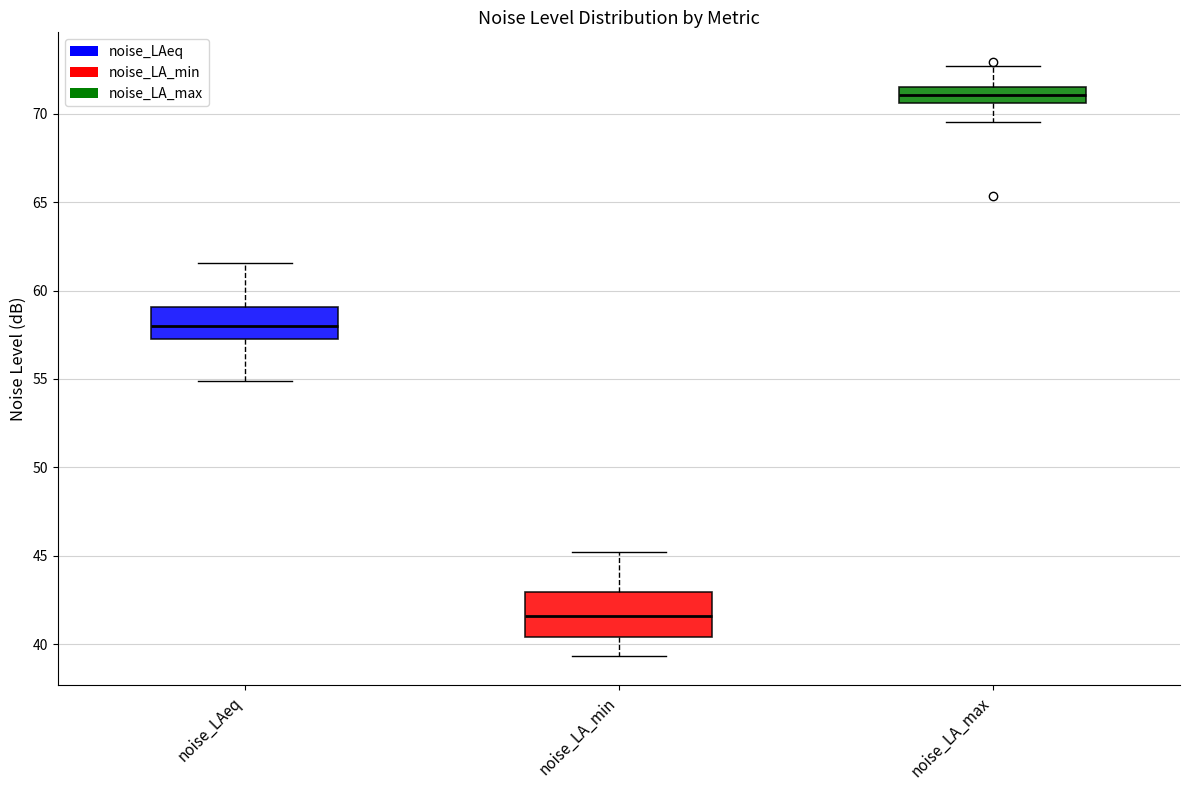

Where is the lower edge of the box for noise_LAeq on the y-axis? The values are not printed on the chart, so give them approximately, as read against the axis.

57.5